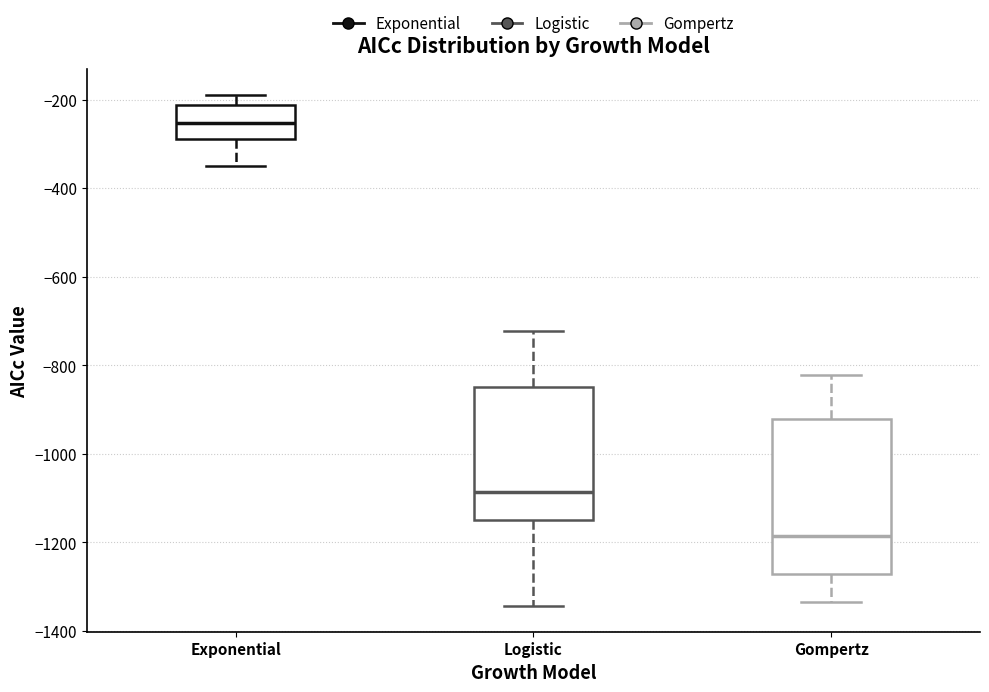

Which box has the highest median line?

Exponential